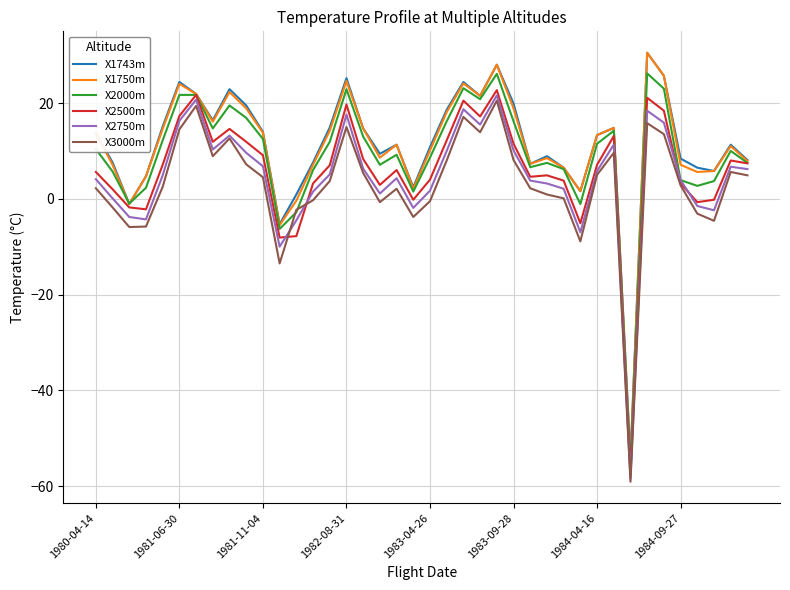

What is the maximum value for X2000m?

26.2